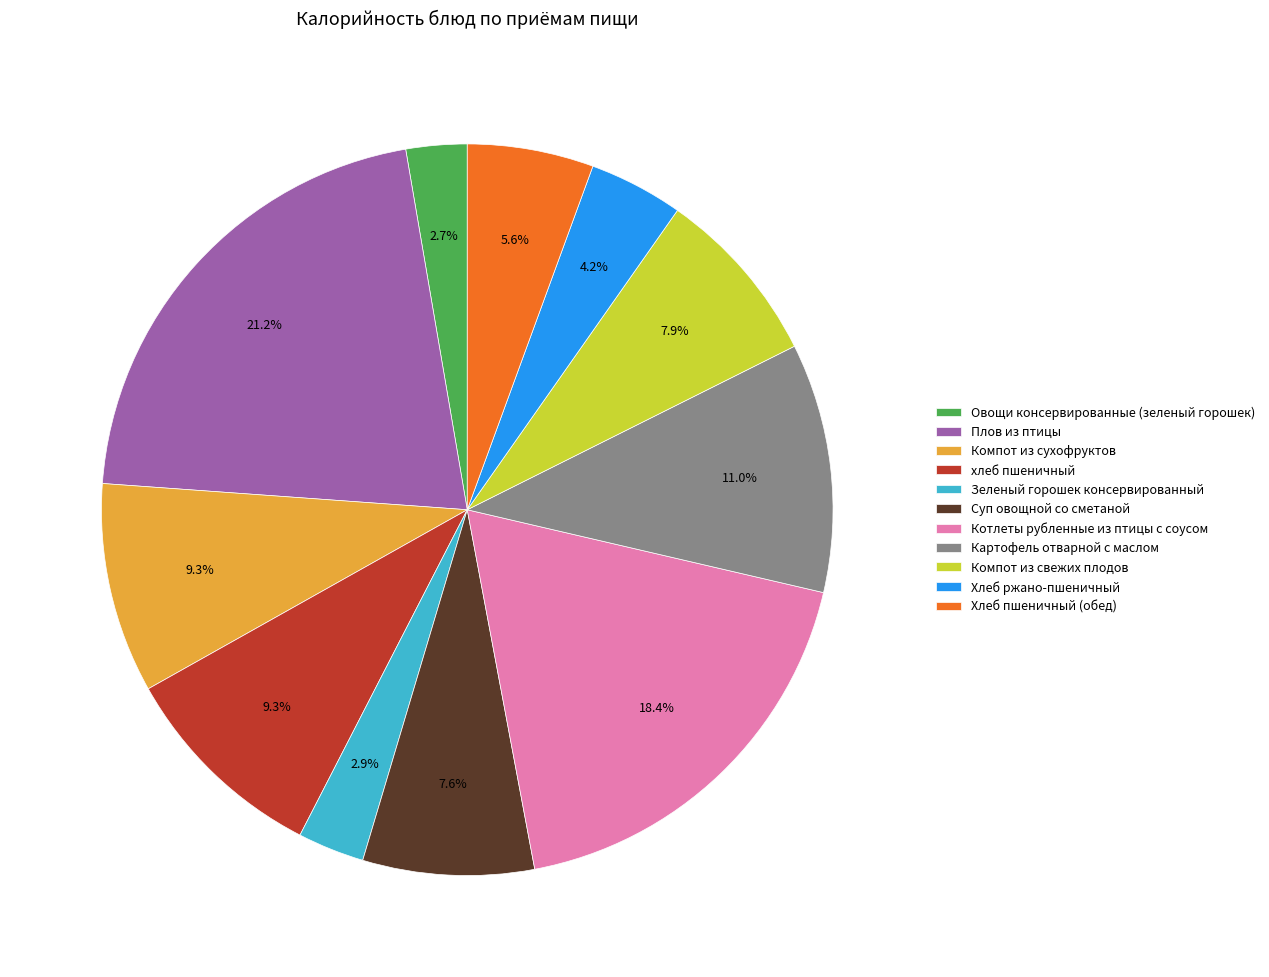

Does any single category account for the majority?

No